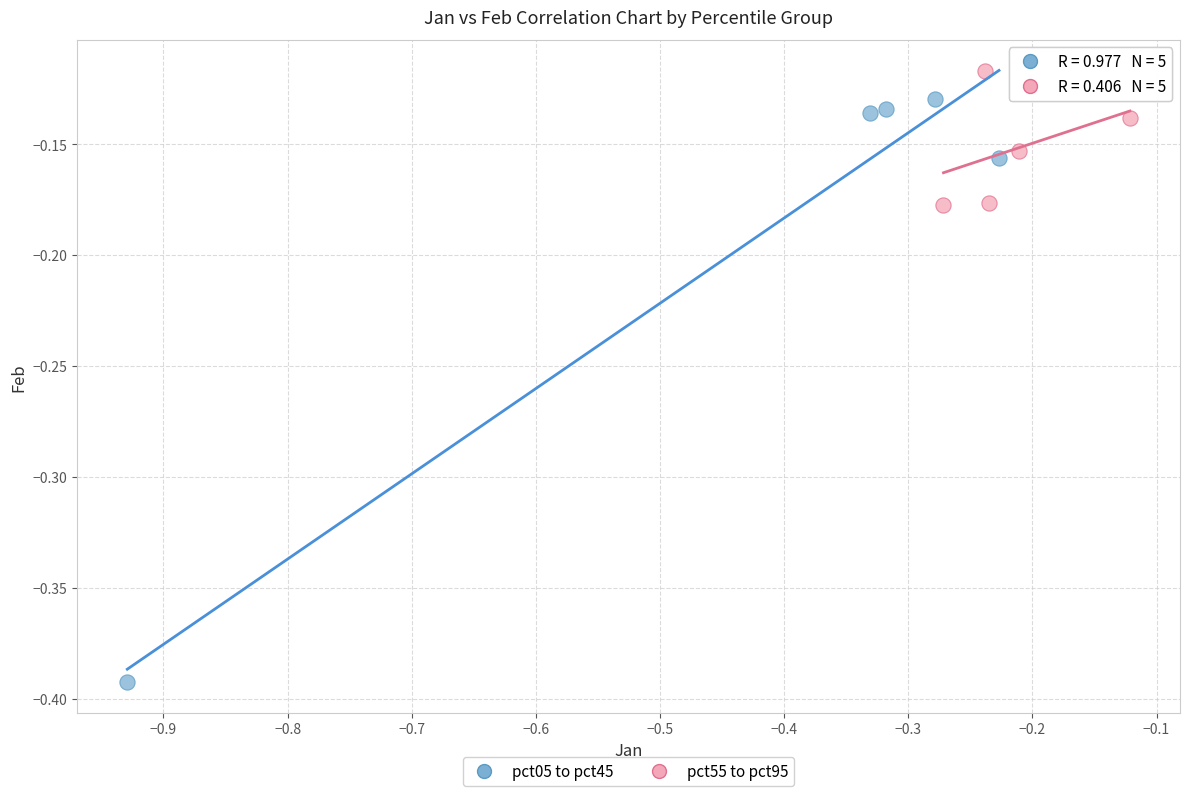

Which series has the largest Y range (max minus min)?

pct05 to pct45